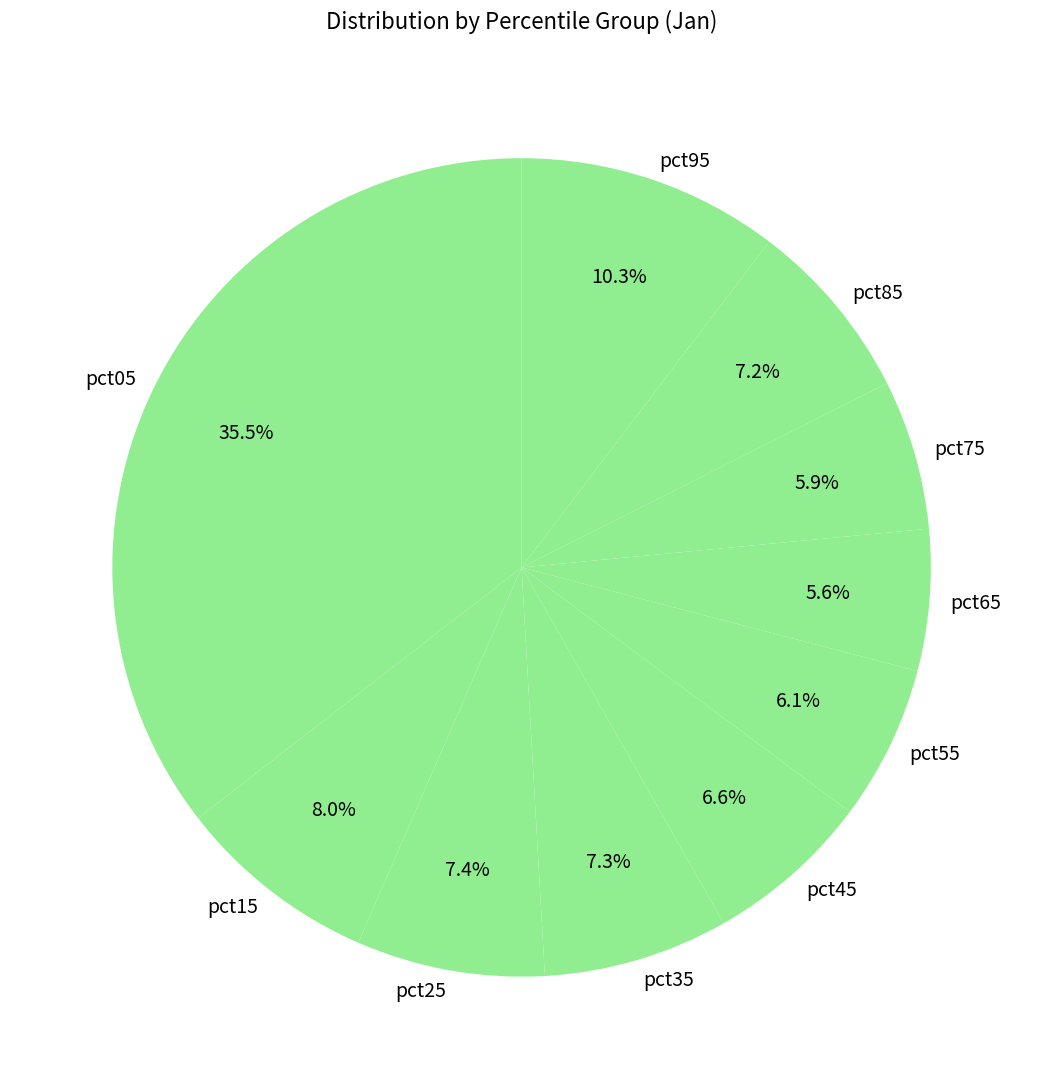

How many segments does this pie chart have?

10